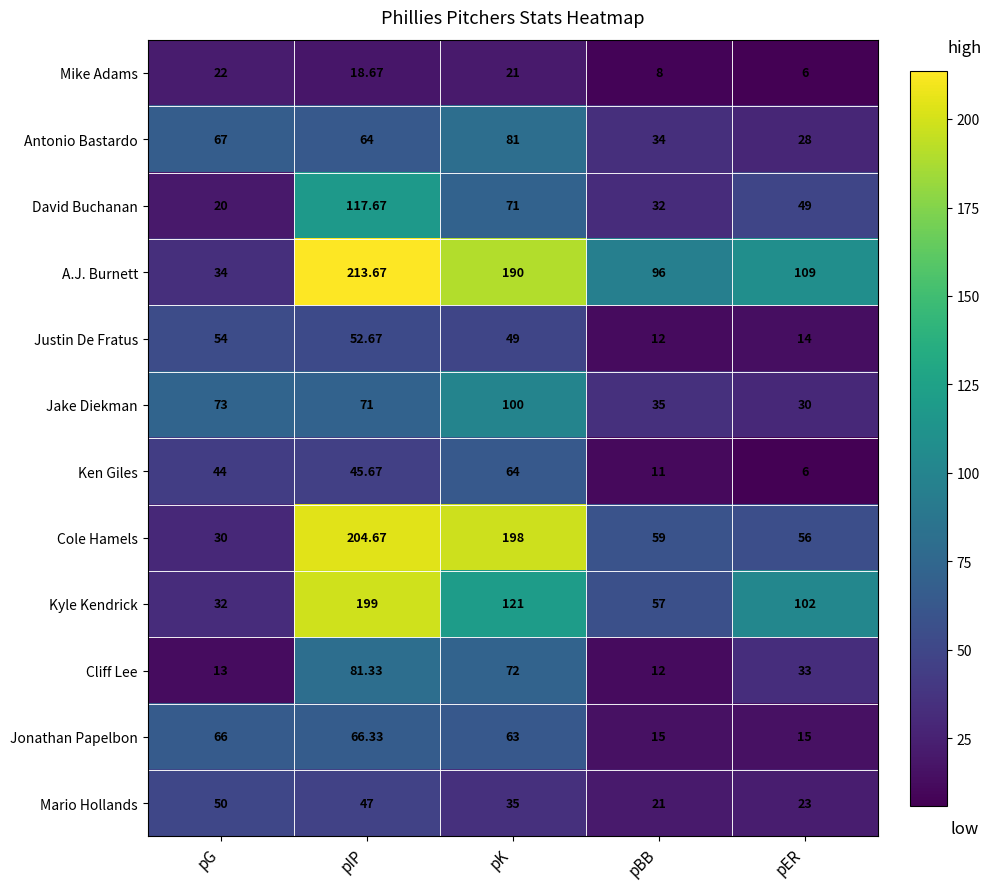

Which series has the largest total across all categories?

A.J. Burnett